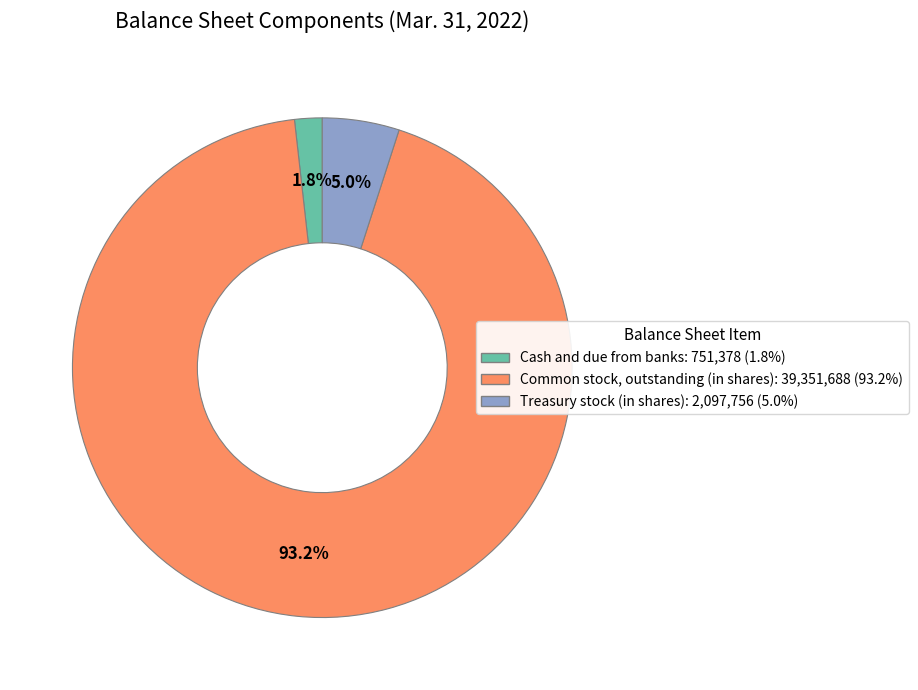

Which category has the smallest portion of the pie?

Cash and due from banks